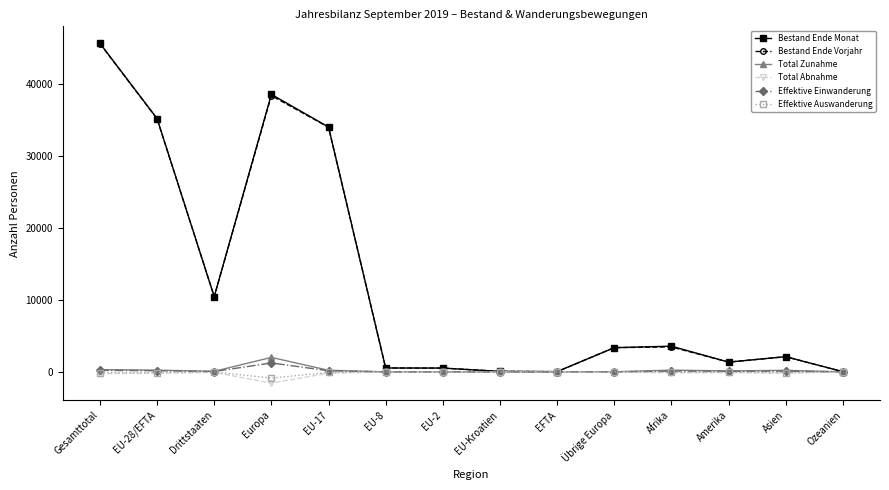

What is the minimum value for Bestand Ende Vorjahr?

27